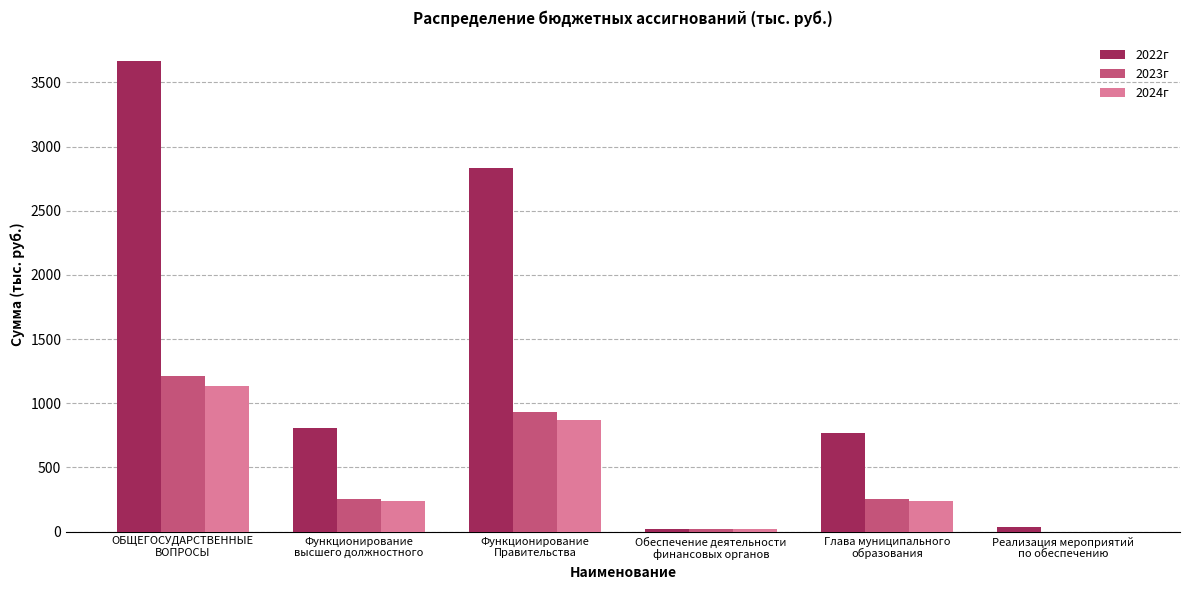

What are all the series names shown in the legend?

2022г, 2023г, 2024г